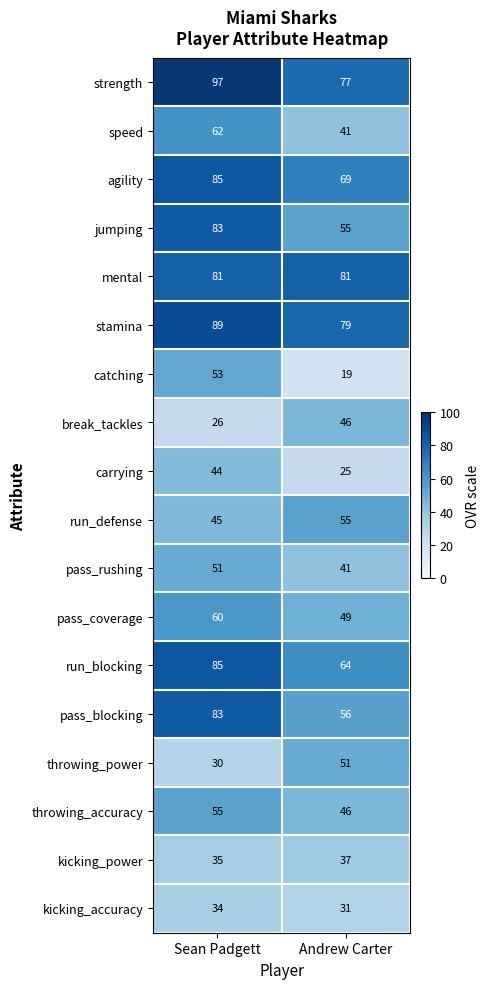

What is the difference between the agility values at Andrew Carter and Sean Padgett?

16